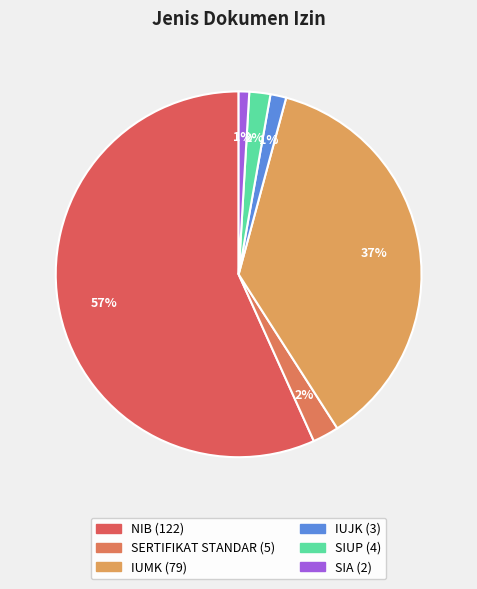

To the nearest percent, what portion does IUJK represent?

1%